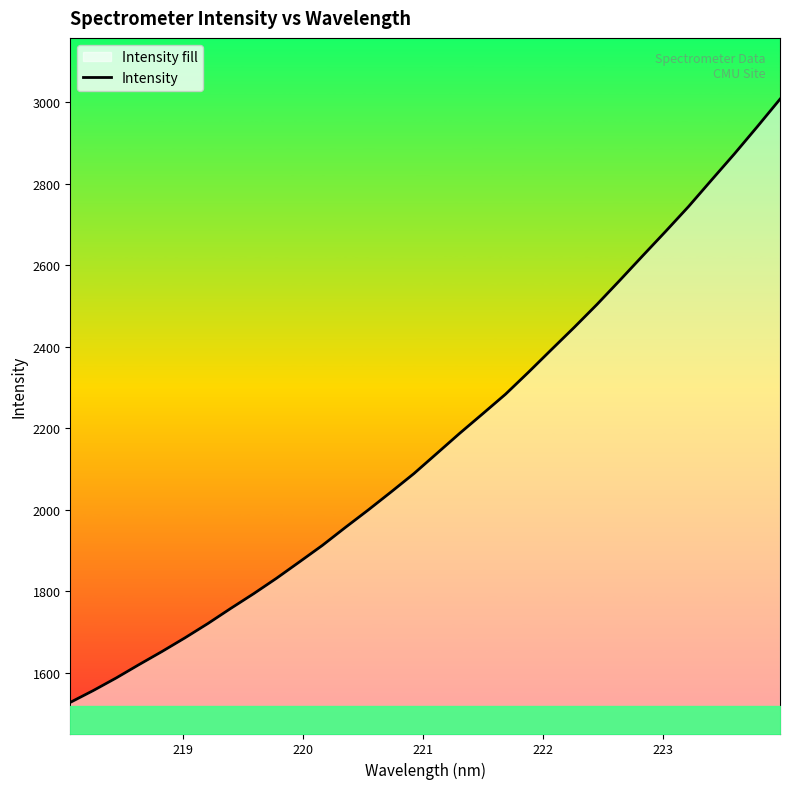

What is the difference between the maximum and minimum values?

1480.3